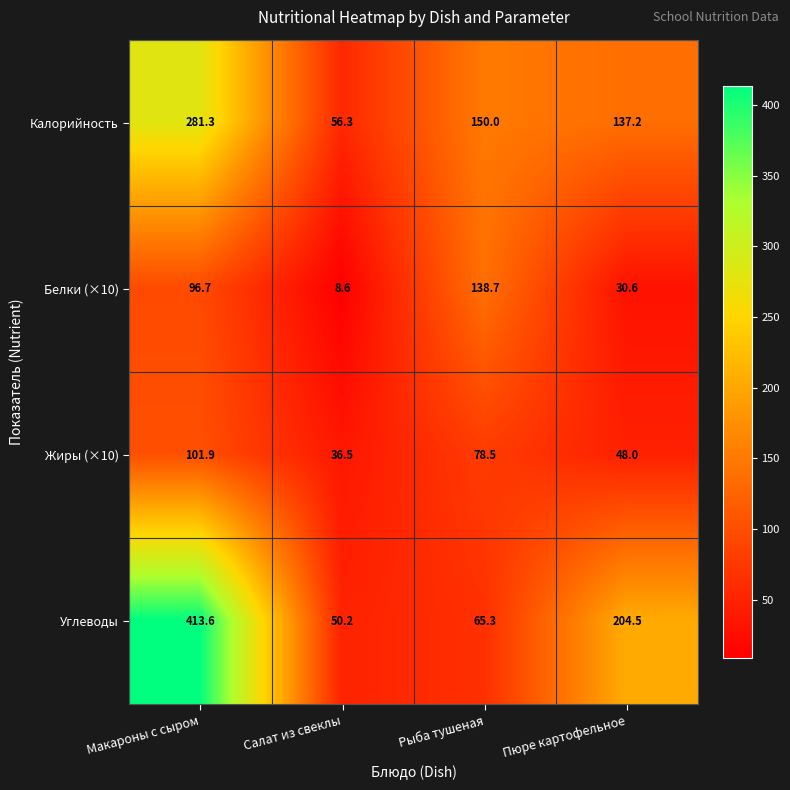

What is the total value across all series at Рыба тушеная?

432.5